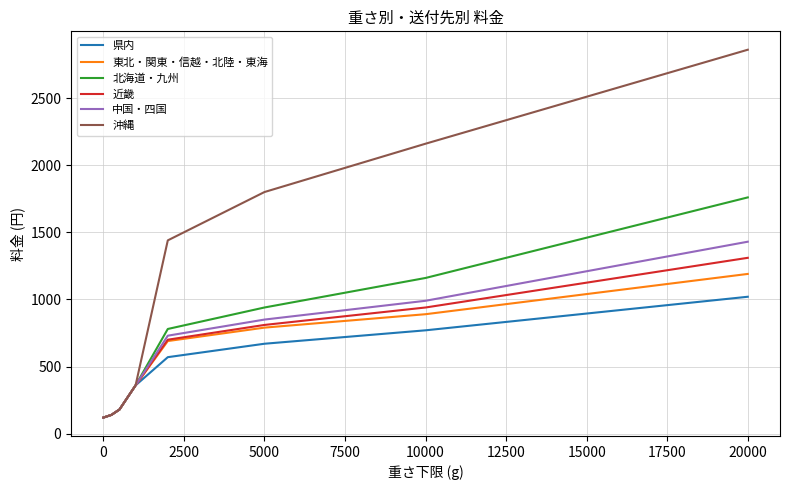

What is the difference between the second highest and minimum values in the 北海道・九州 series?

1040